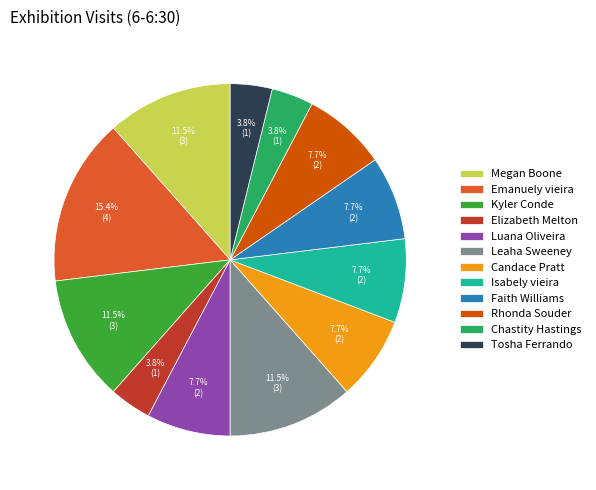

Approximately how many times larger is the value at Elizabeth Melton compared to Faith Williams?

0.5